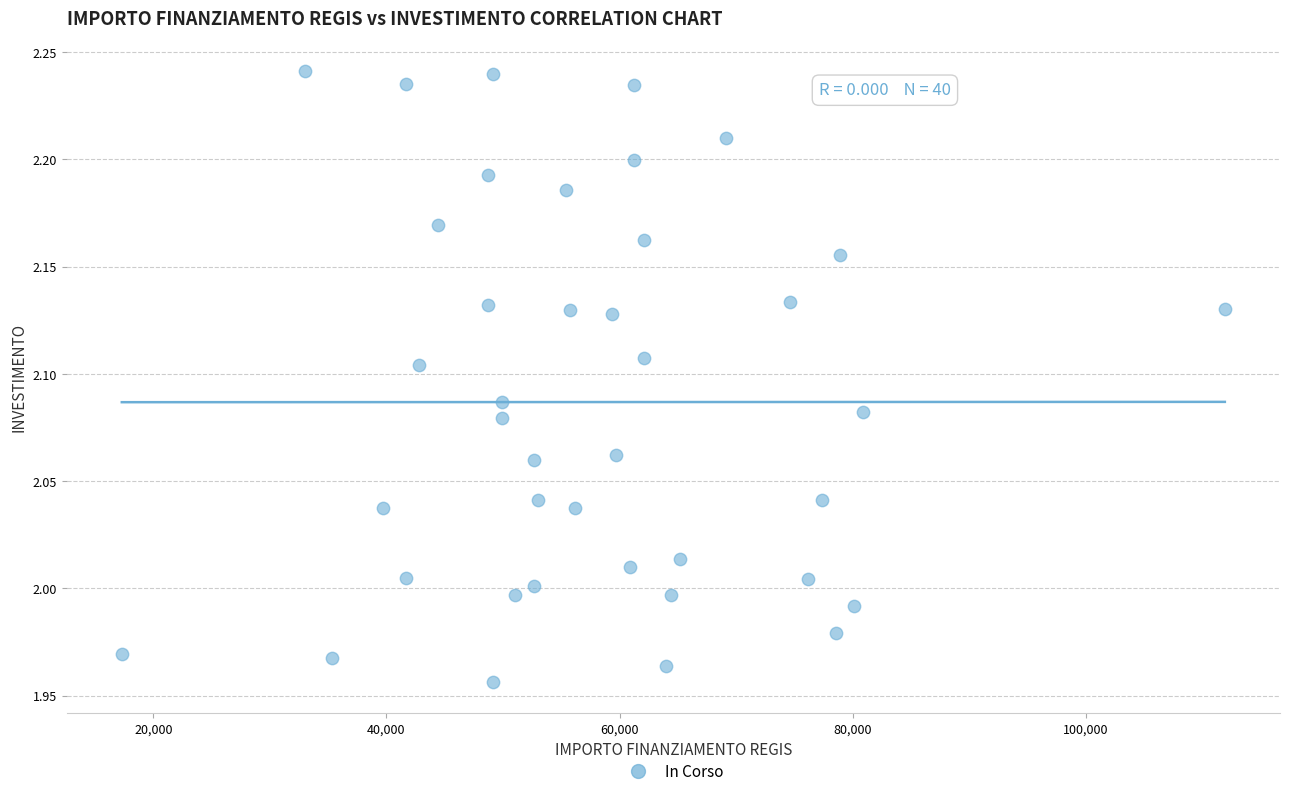

What is the range of X values (max minus min)?

94665.7